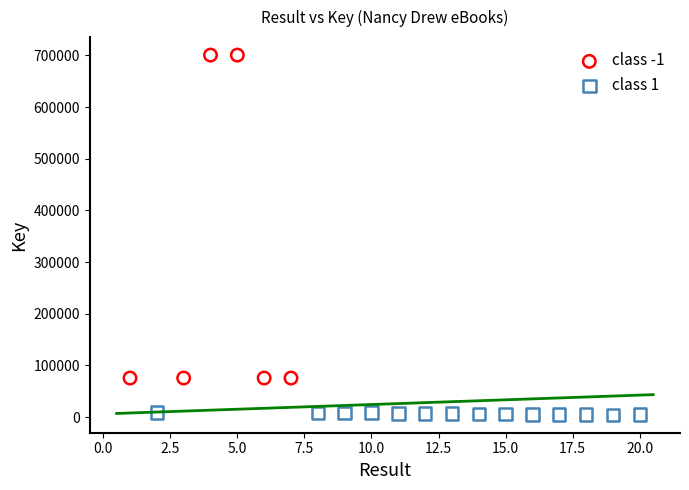

Which series reaches the maximum Y coordinate?

class -1